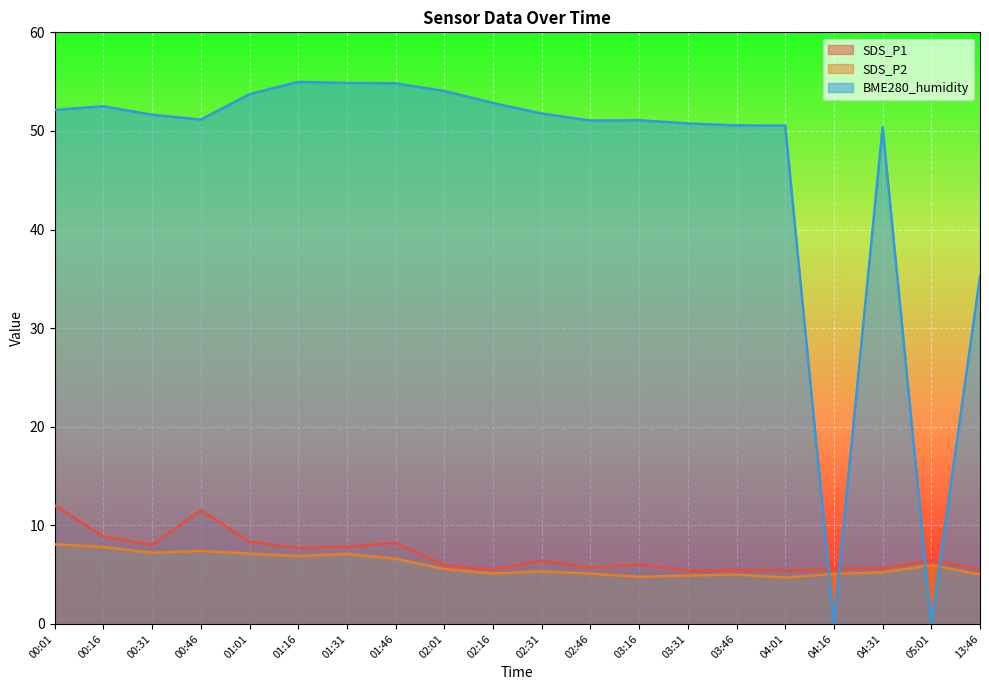

List the labels in order of BME280_humidity value, smallest first.

04:16, 05:01, 13:46, 04:31, 04:01, 03:46, 03:31, 02:46, 03:16, 00:46, 00:31, 02:31, 00:01, 00:16, 02:16, 01:01, 02:01, 01:46, 01:31, 01:16